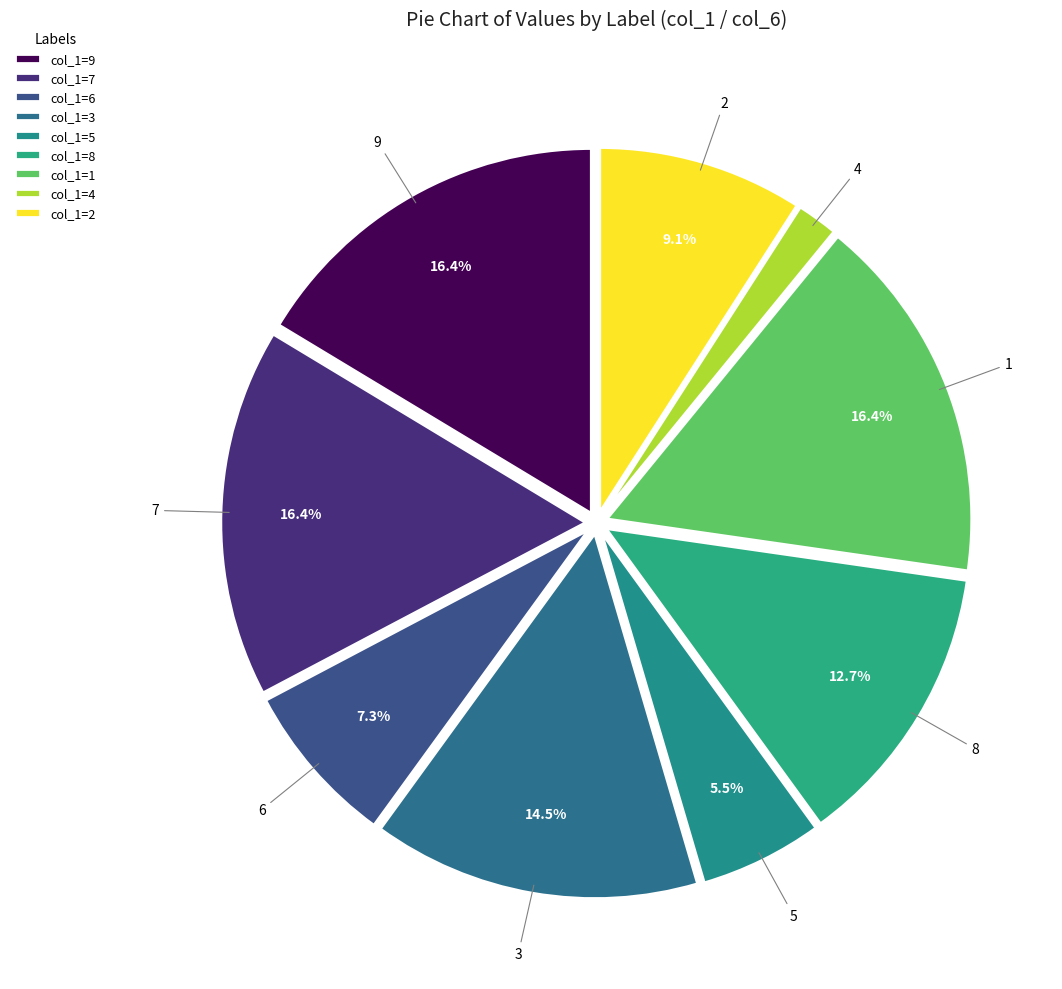

Which slice is the smallest?

4